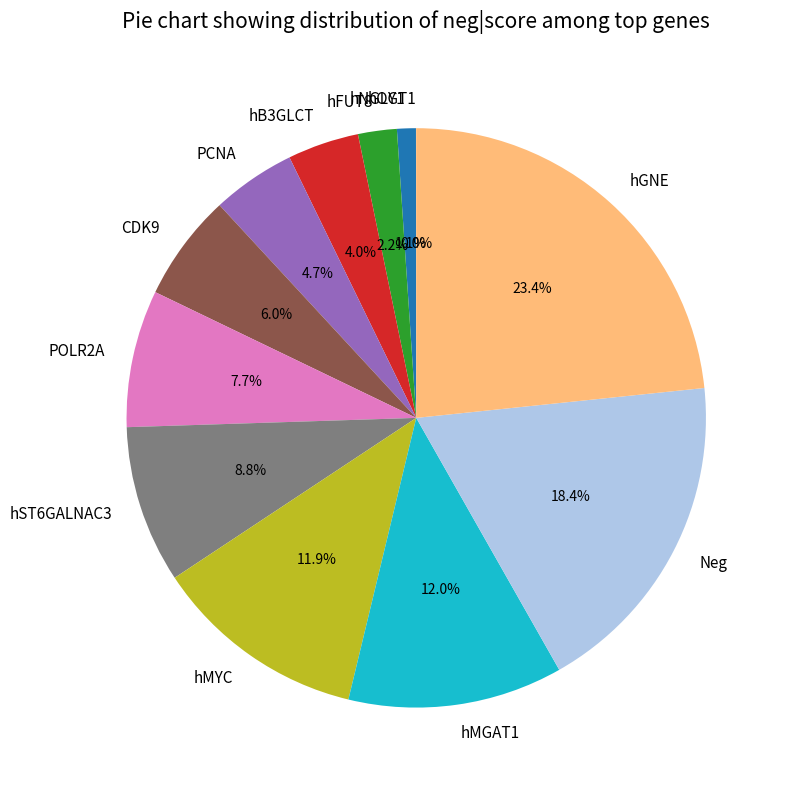

Is it true that hMYC is 22% of the pie?

False